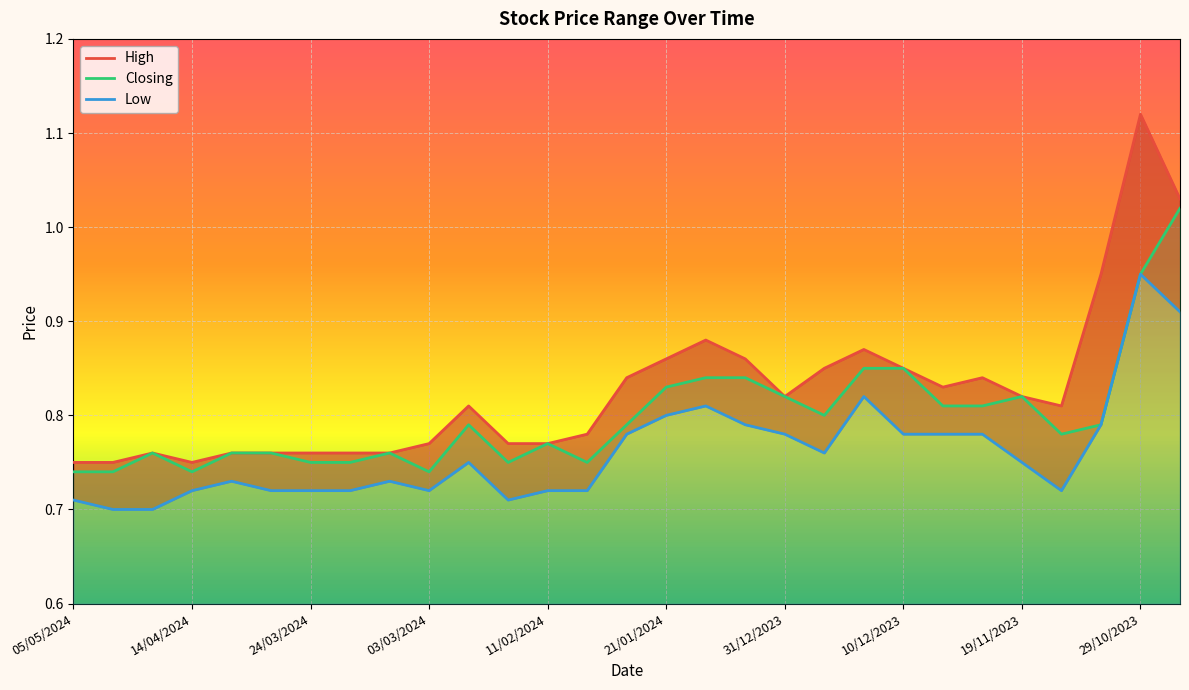

What is the label of the 7th point from the right?

03/12/2023